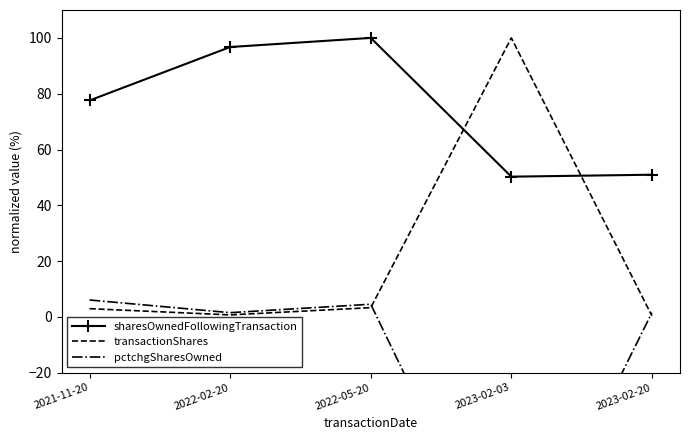

What is the label of the 2nd point from the right?

2023-02-03